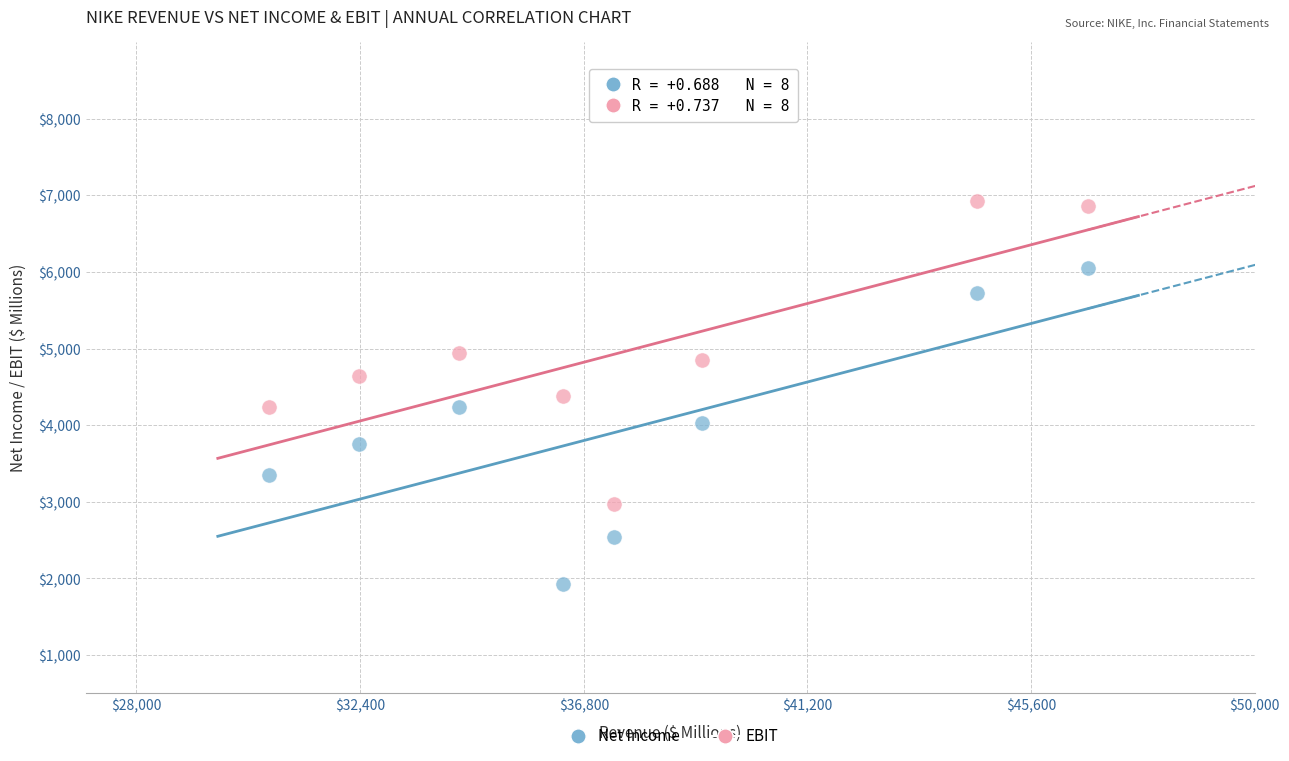

Which series reaches the minimum Y coordinate?

Net Income